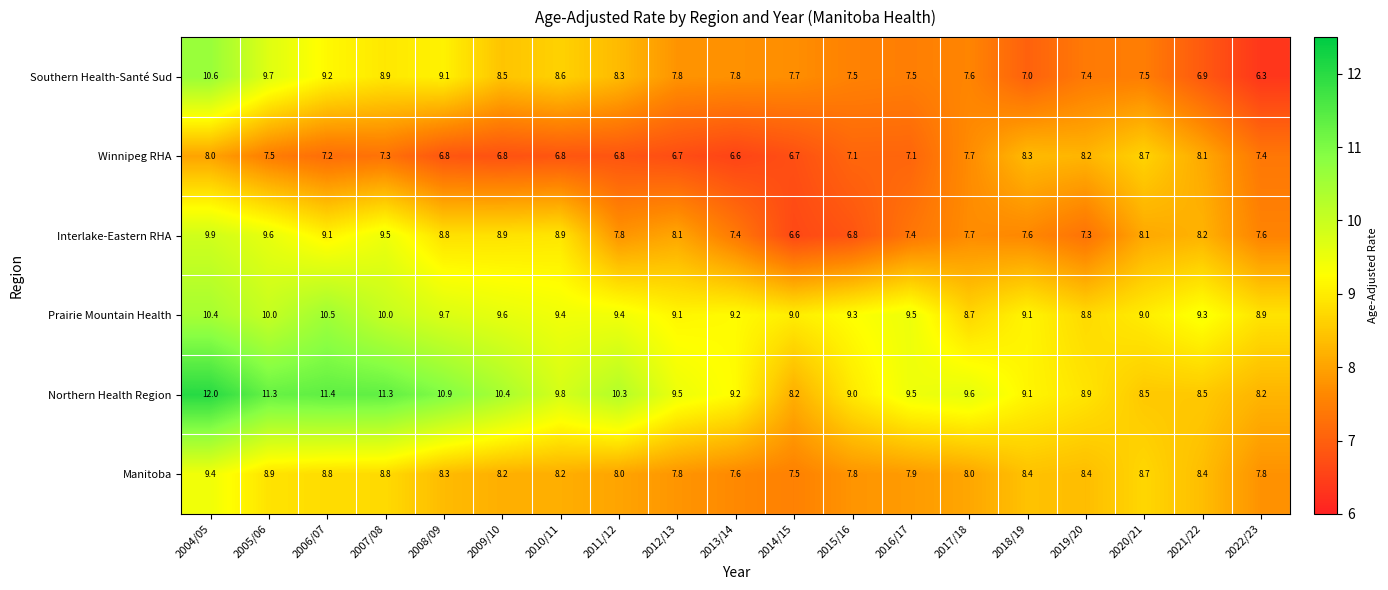

What is the sum of the Winnipeg RHA values at 2016/17 and 2013/14?

13.7